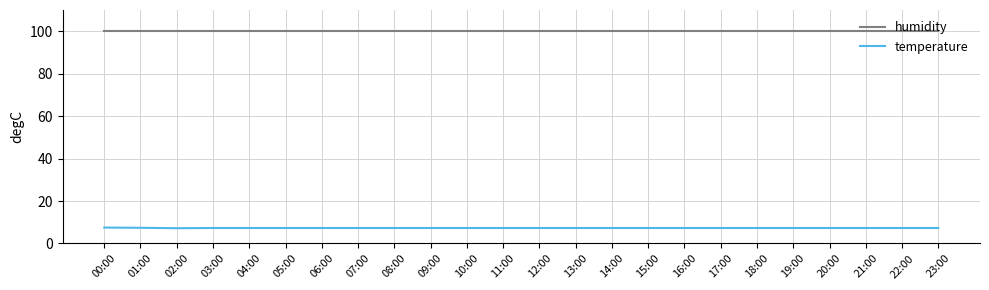

The value of temperature at 03:00 is 1.6. True or false?

False